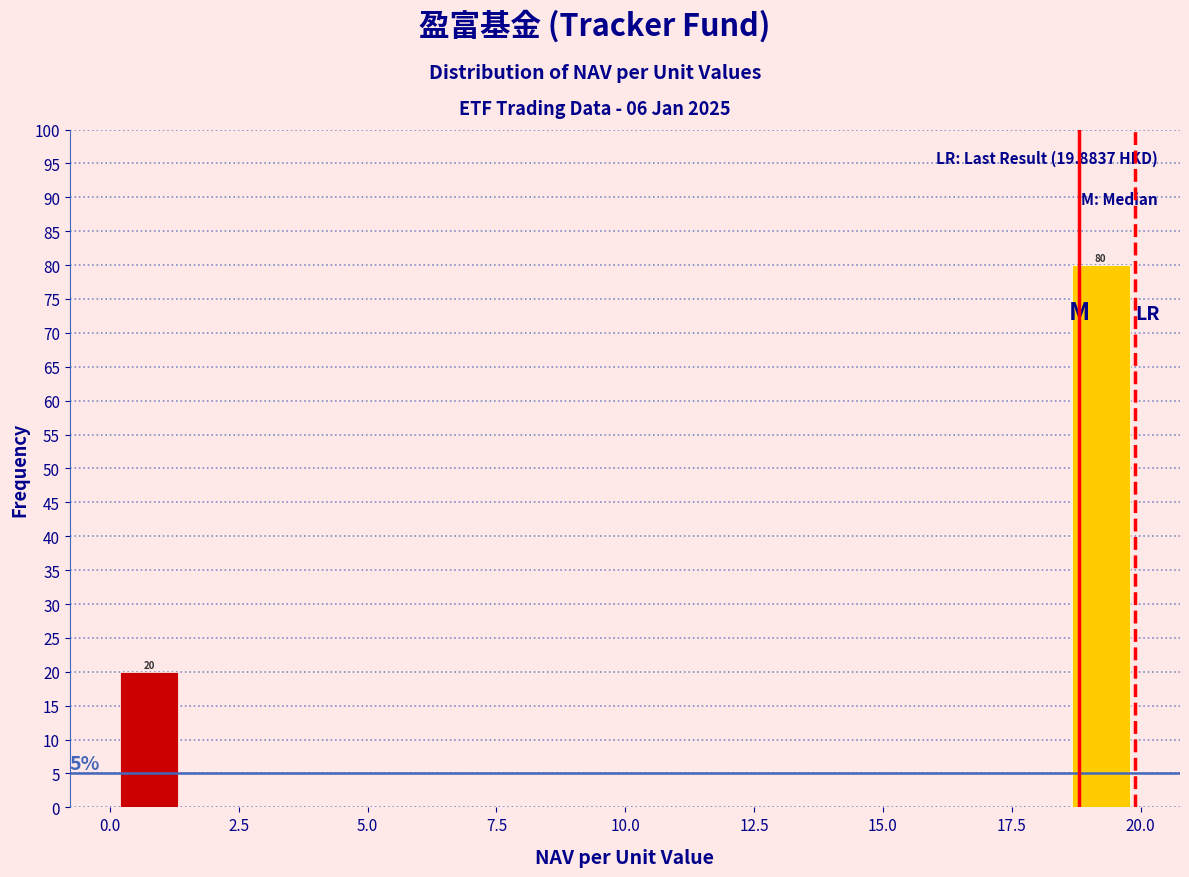

Read against the x-axis, roughly where is the centre of the tallest bar?

19.0